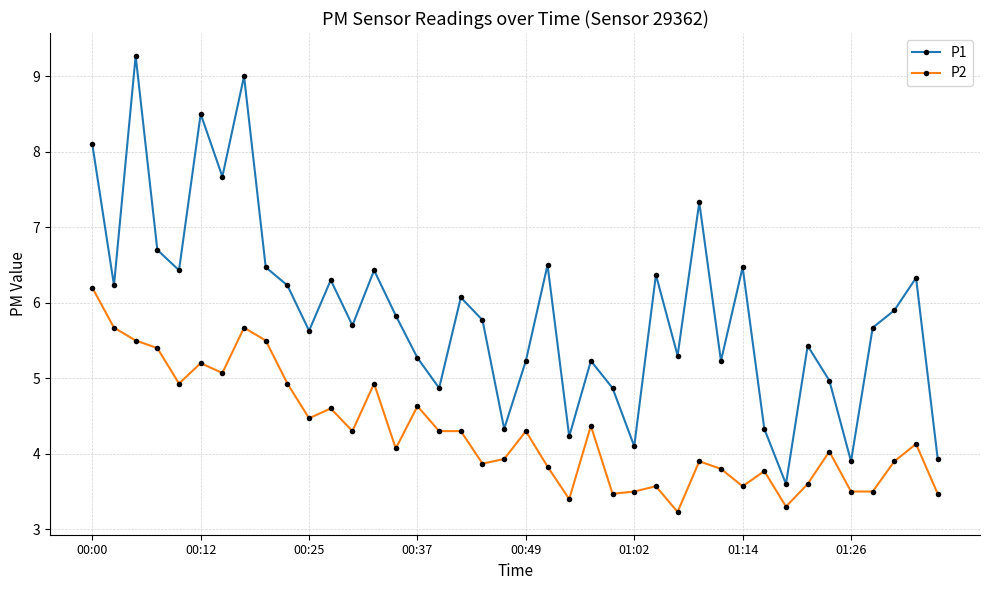

In P1, how many points are higher than both neighbors (excluding endpoints)?

13